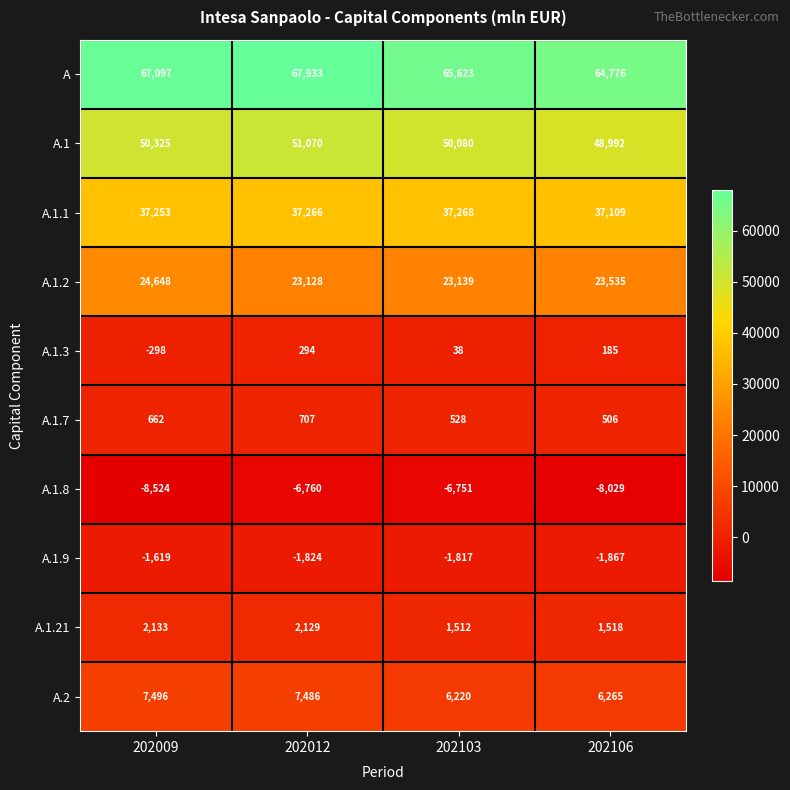

Which series has the largest range (max minus min)?

A